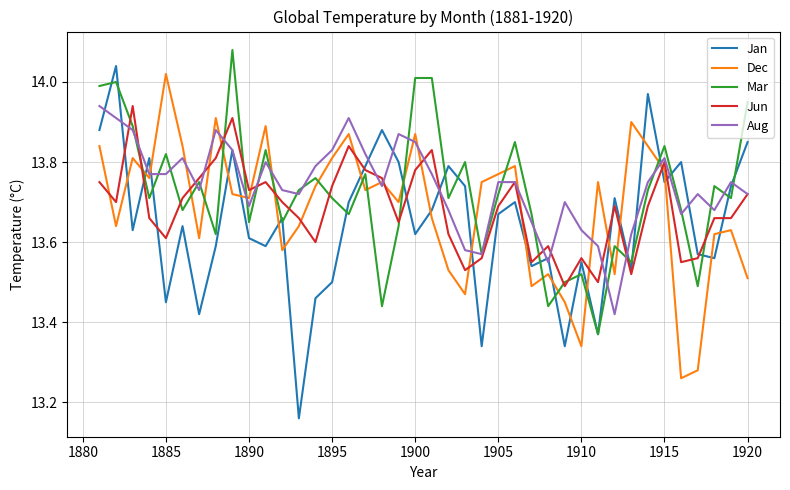

Which series has the widest spread of values?

Jan